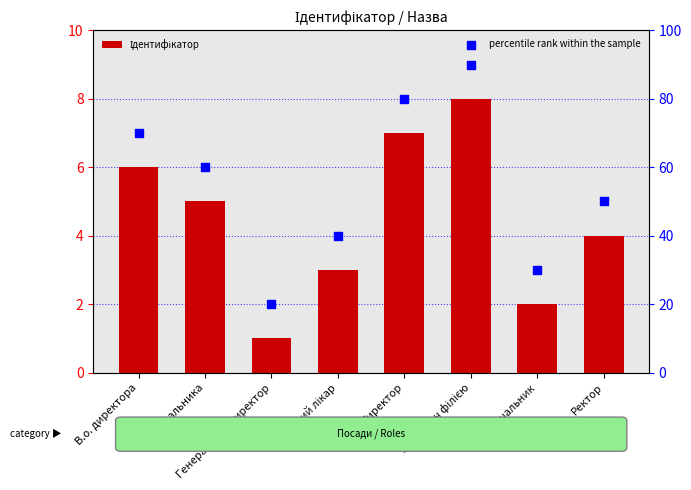

Which series contains the highest Y value?

percentile rank within the sample